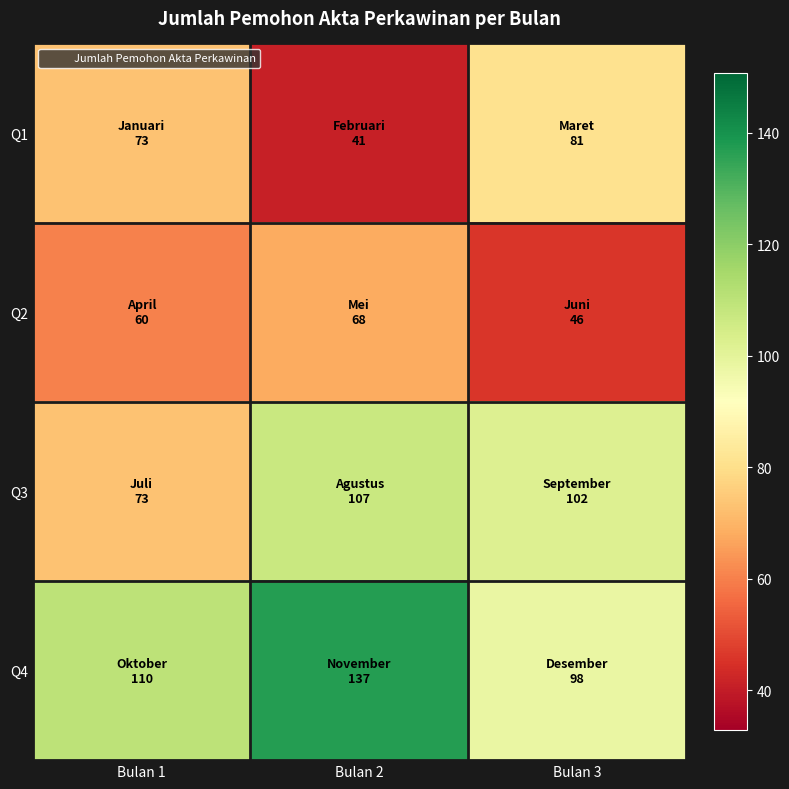

What is the maximum value shown in the chart?

137